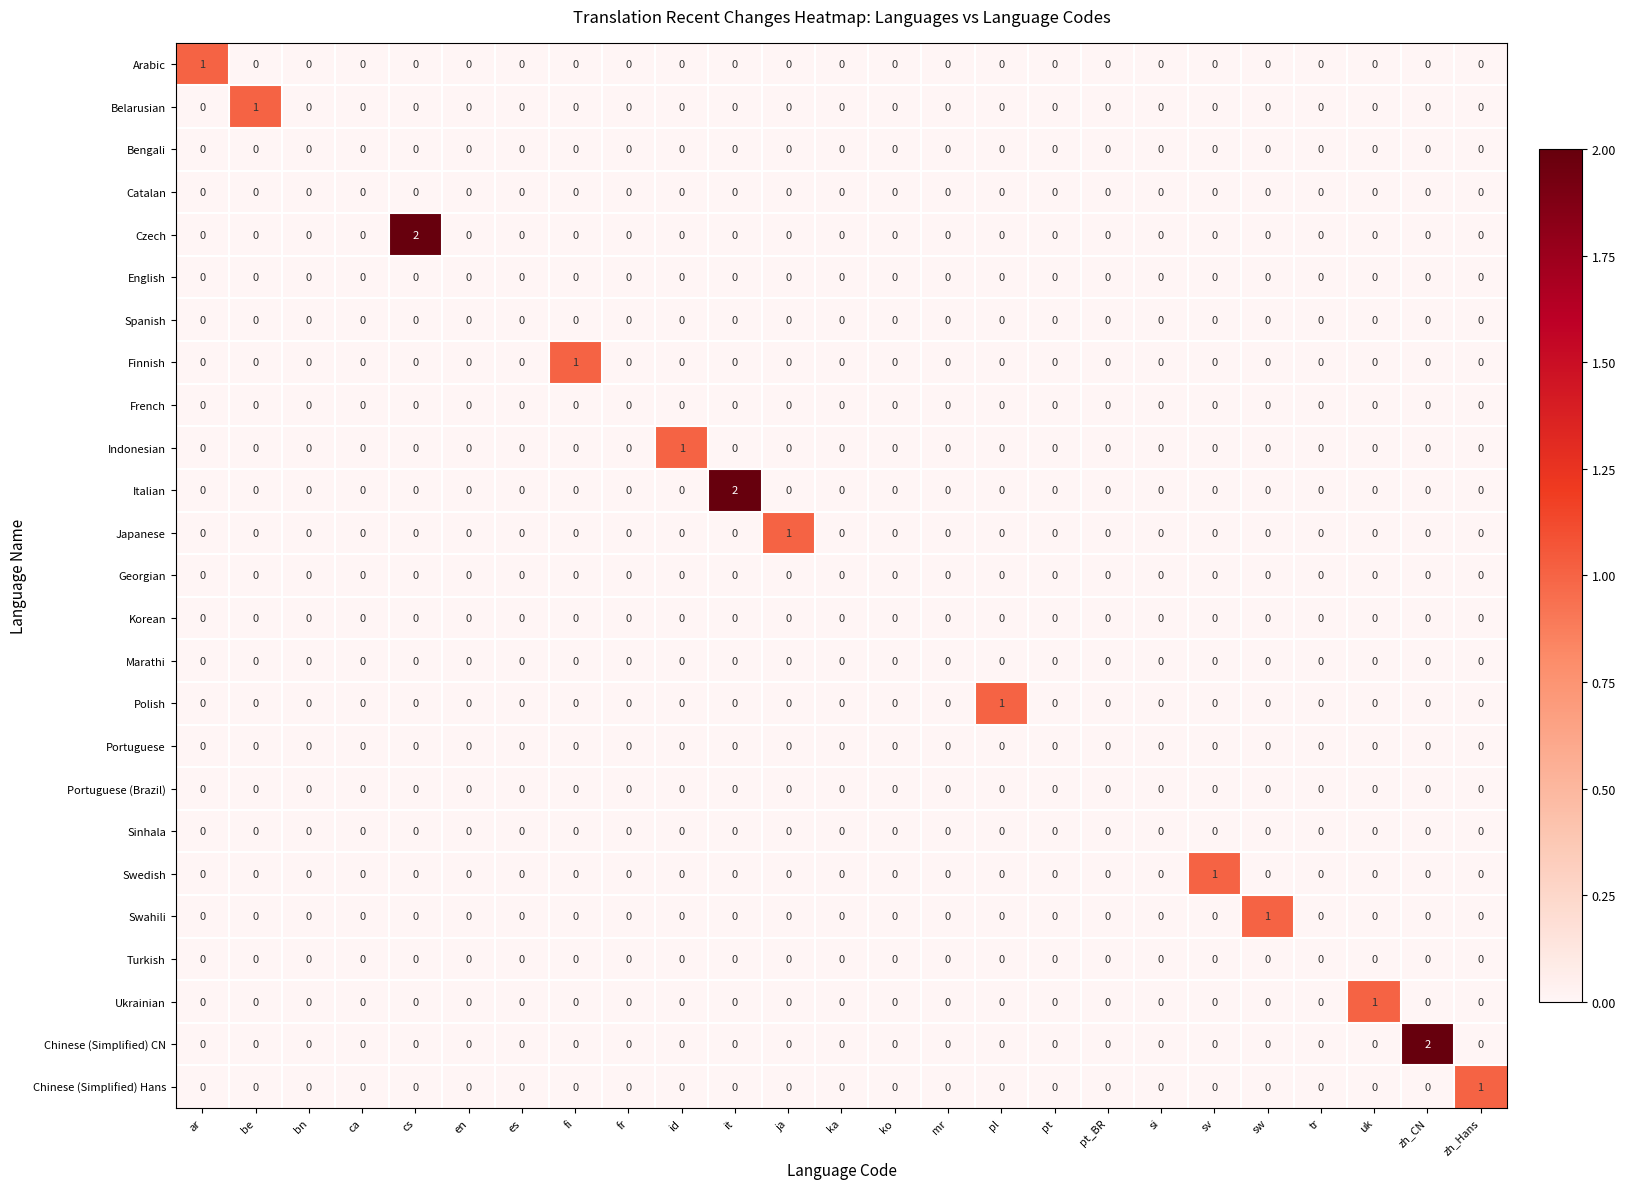

Is it true that Portuguese (Brazil) equals 0 at sw?

True